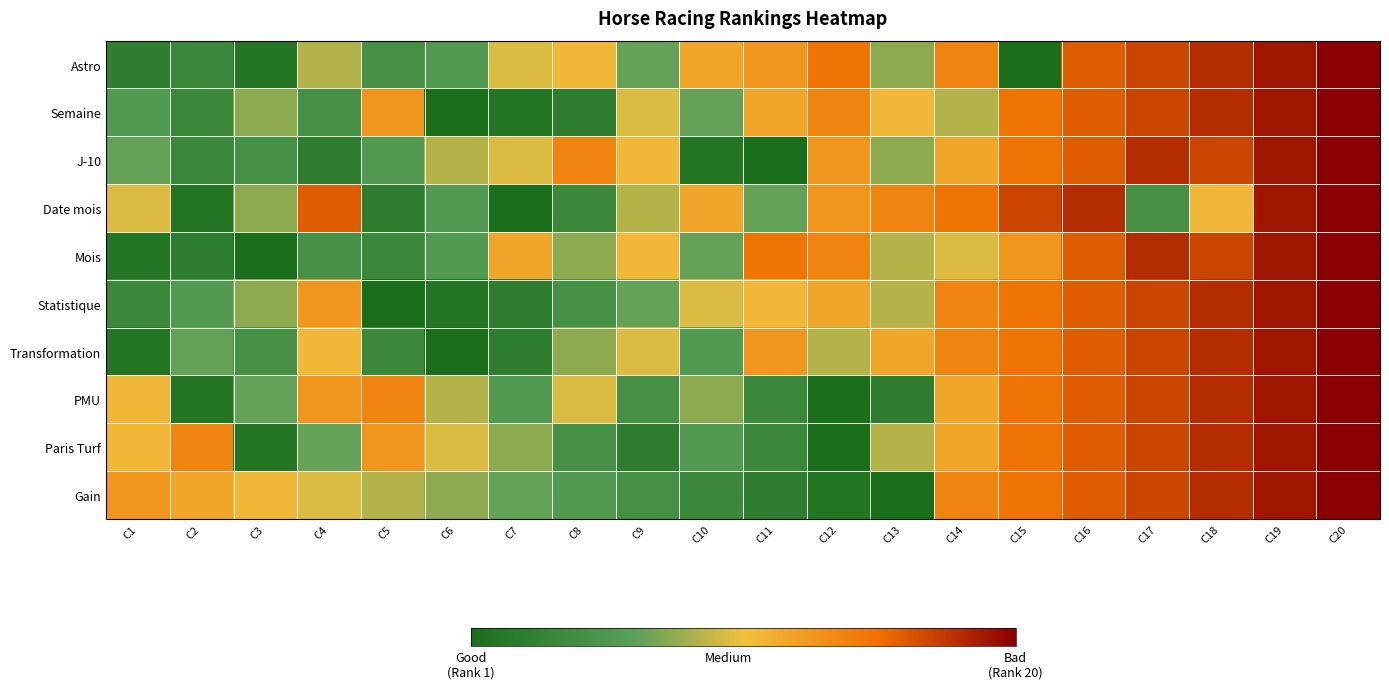

Count the number of categories in the chart.

20